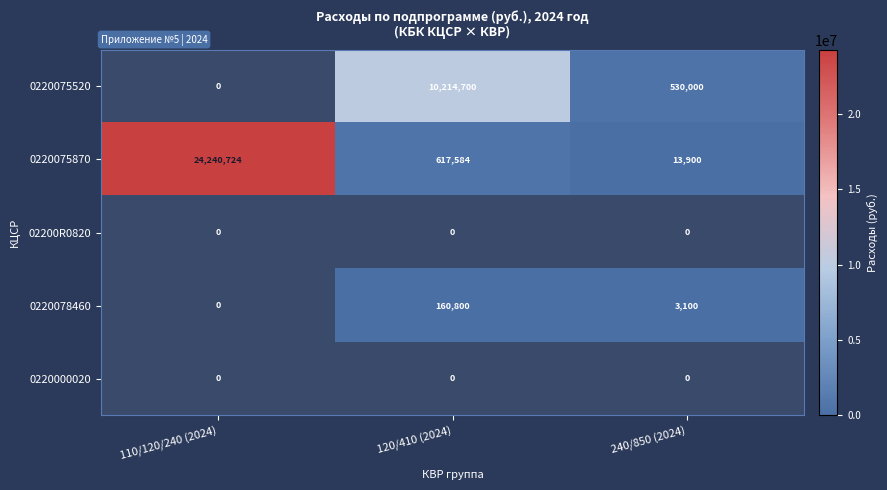

The 0220078460 series shows 160800 at 120/410 (2024). True or false?

True